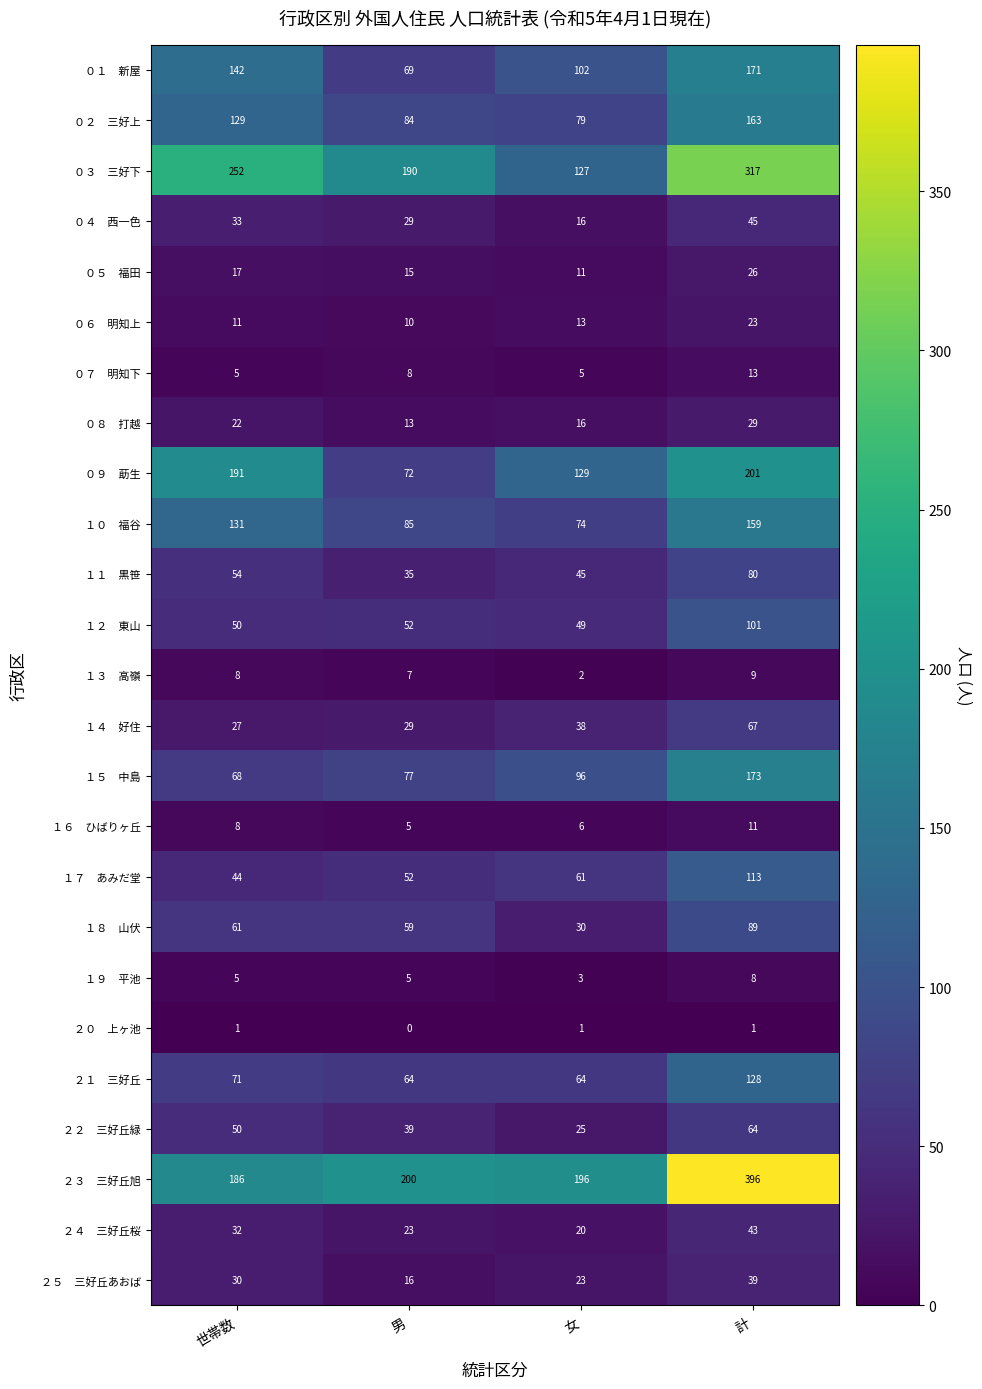

What is the total value across all series at 男?

1238